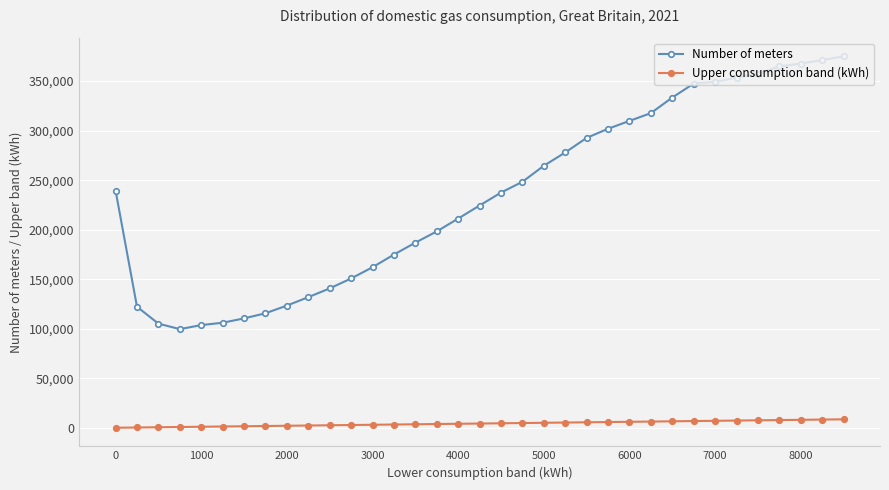

List the series in order of their overall mean, lowest first.

Upper consumption band (kWh), Number of meters